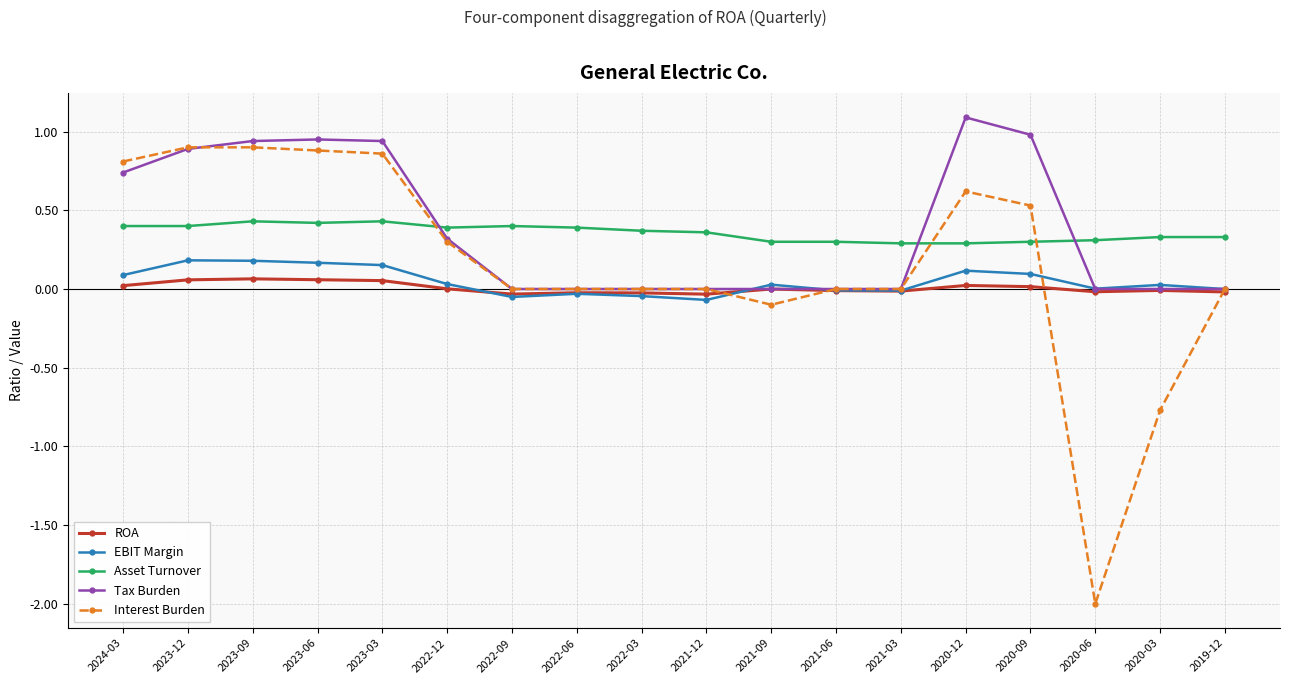

The Asset Turnover series shows 0.3 at 2021-03. True or false?

True